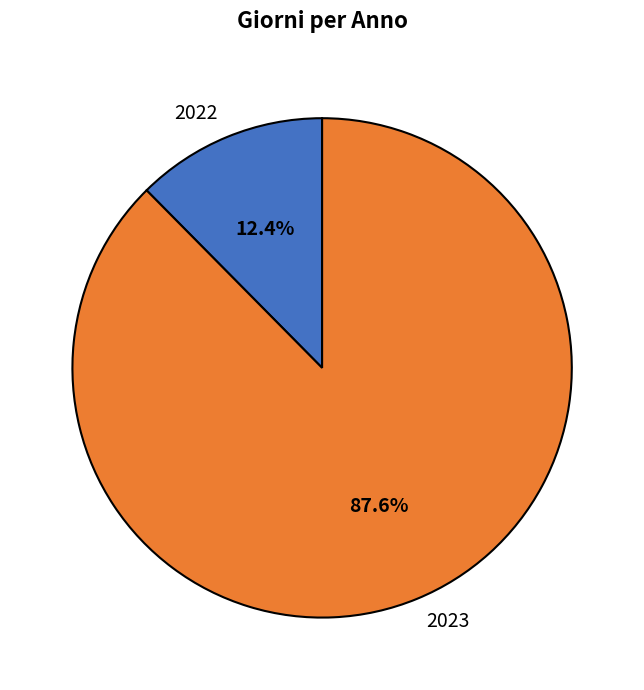

Which slice is the largest?

2023